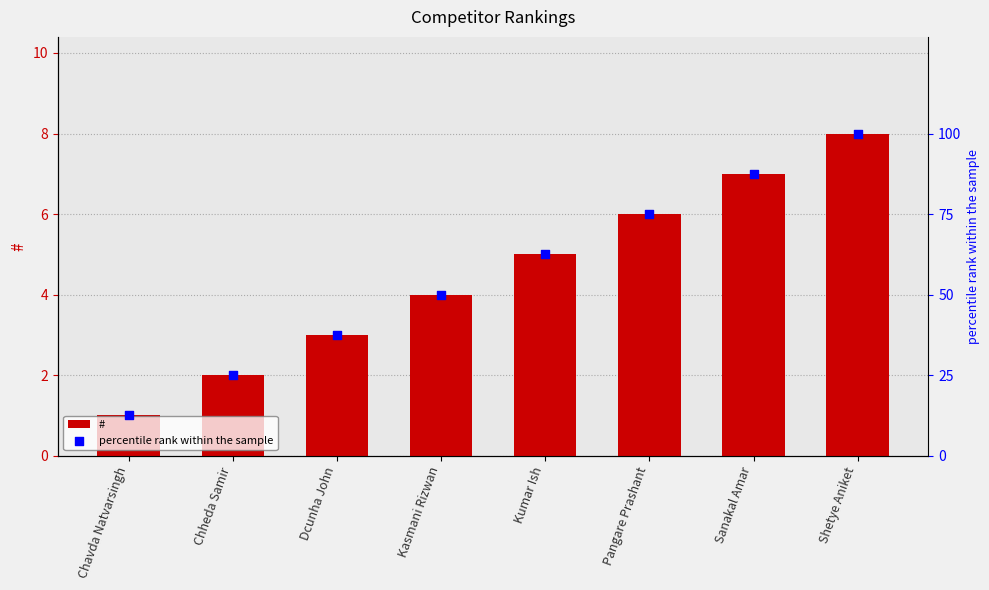

Which series has the largest Y range (max minus min)?

percentile rank within the sample